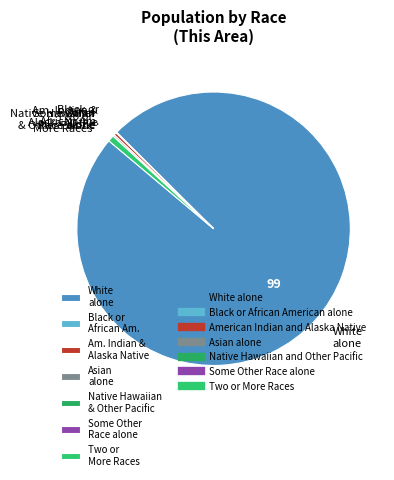

What is the largest slice in the pie chart?

White alone